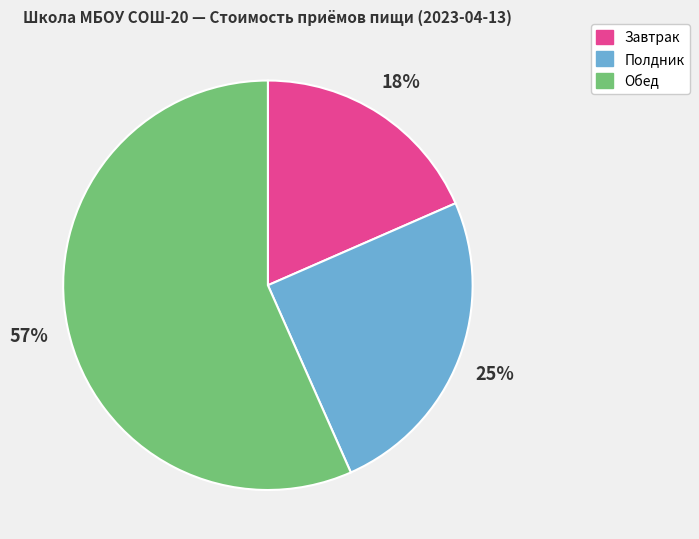

Which slice represents more than half of the pie?

Обед